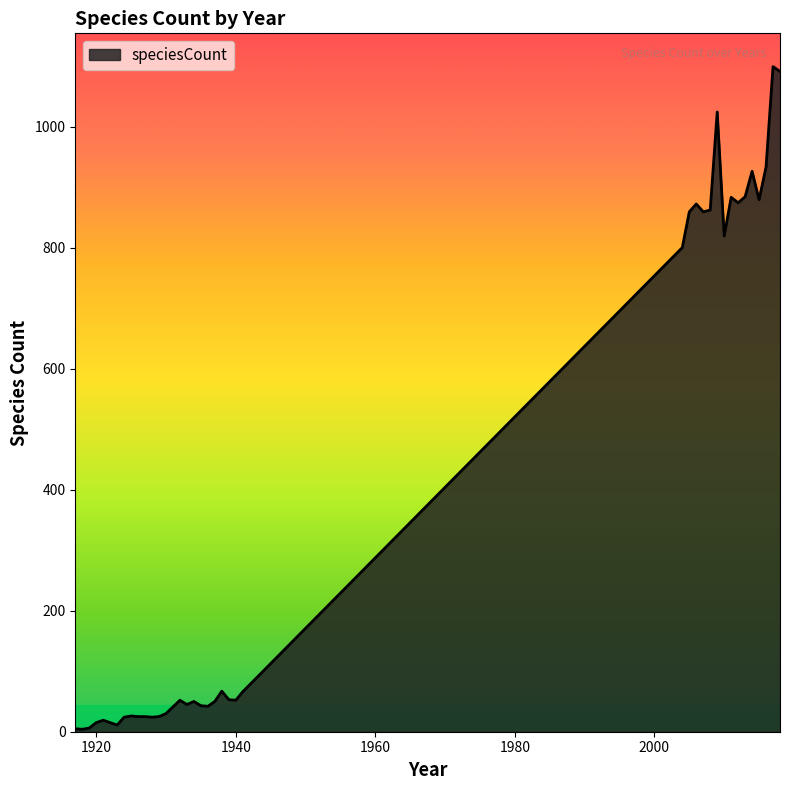

What is the greatest value displayed?

1099